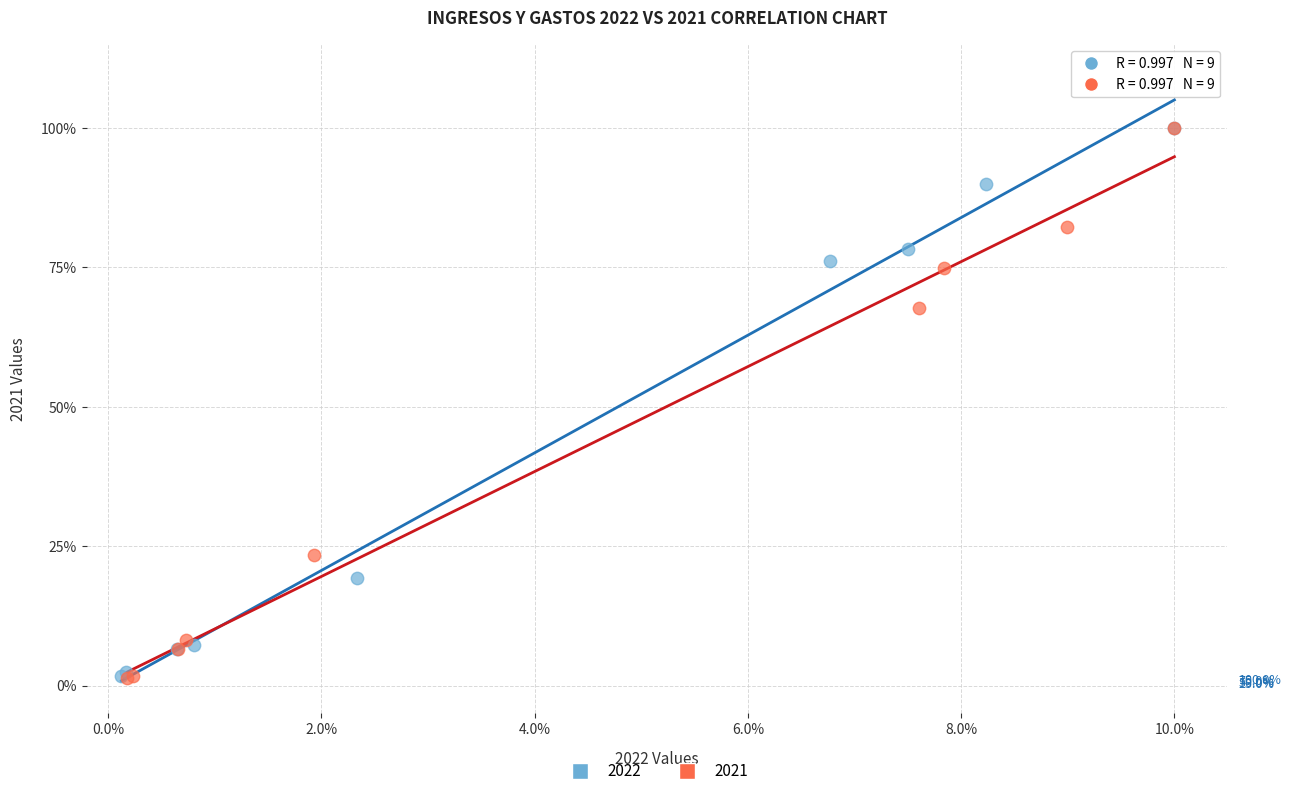

Which series has the largest Y range (max minus min)?

2021